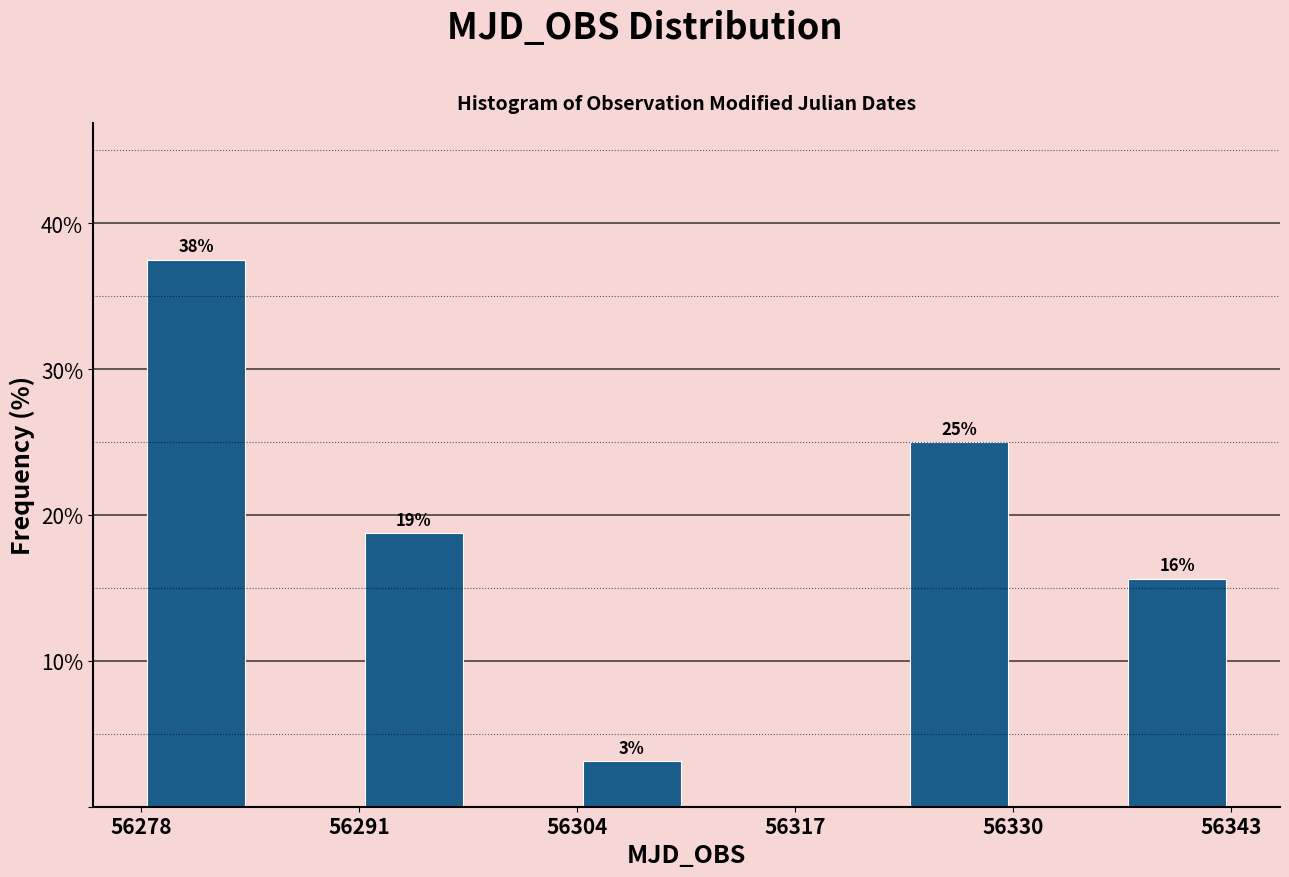

Around what value on the x-axis is the tallest bar? Give the approximate position of its centre, as read against the axis.

56282